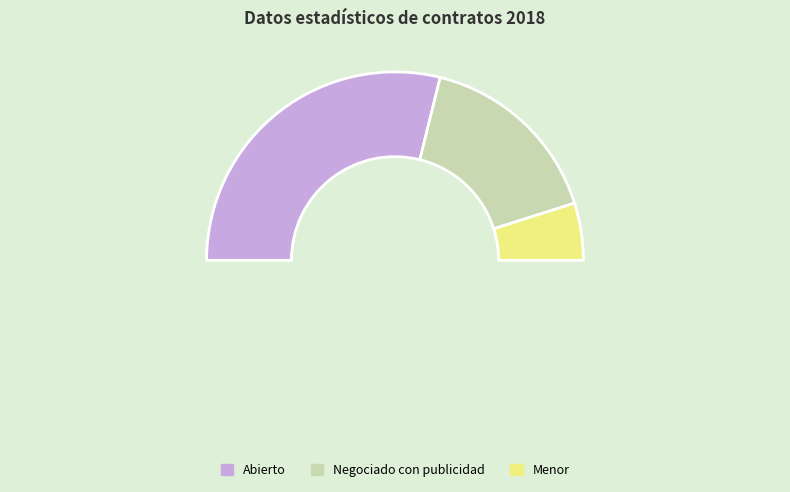

Does Abierto represent more than half of the total?

Yes